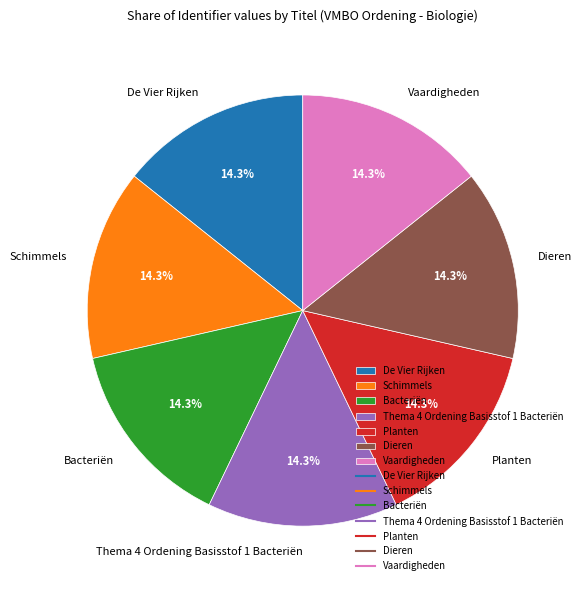

To the nearest percent, what percentage of the pie is De Vier Rijken?

14%